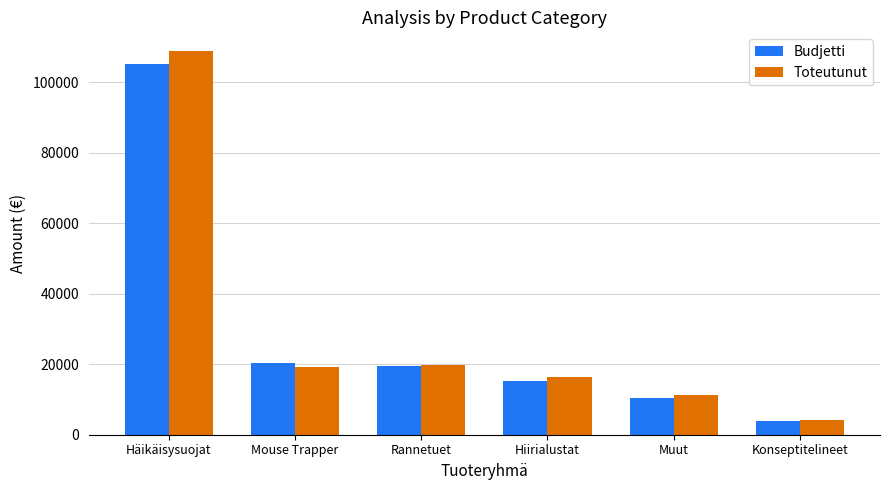

What is the difference between the maximum and minimum values in the Toteutunut series?

104600